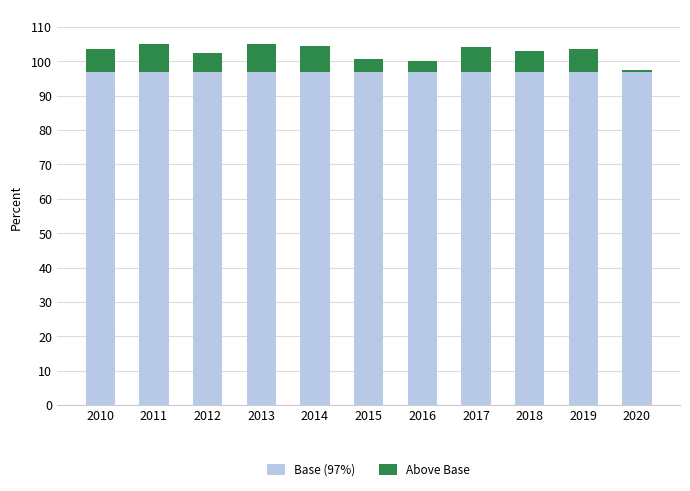

What is the maximum value for Base (97%)?

97.0